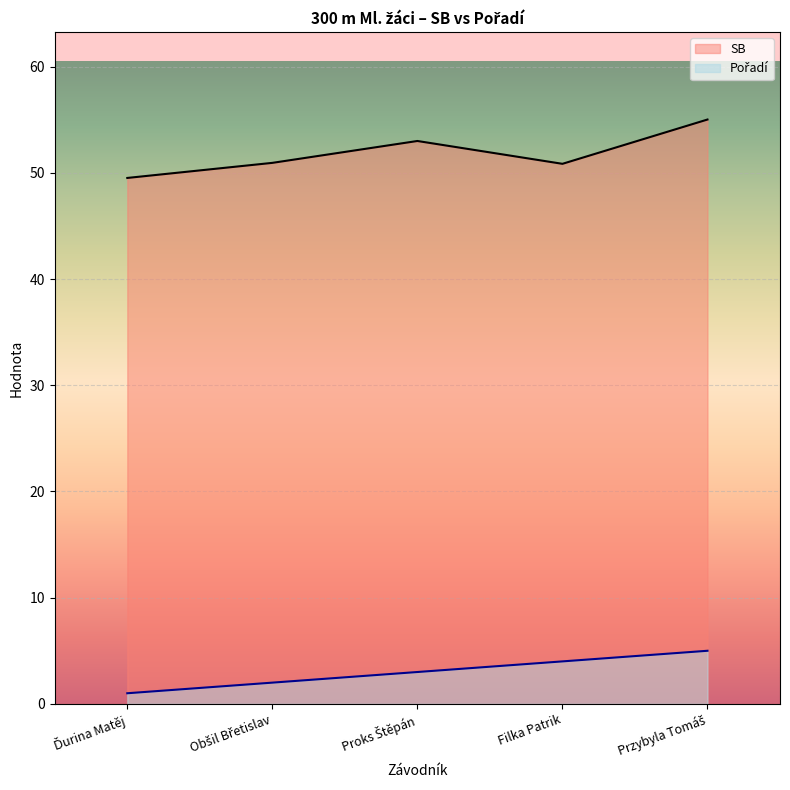

Rank the series at Przybyla Tomáš from highest to lowest value.

SB, Pořadí